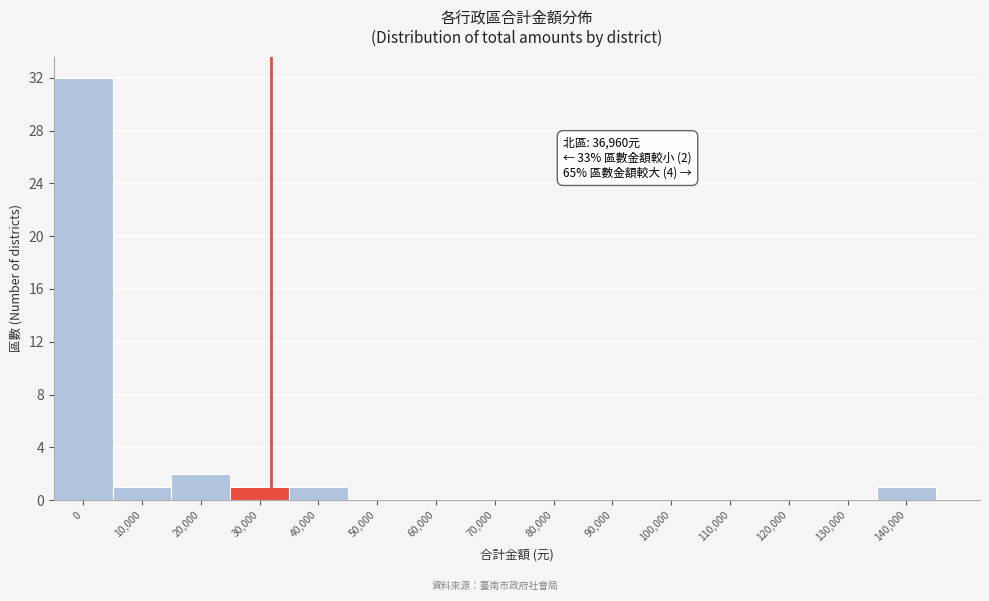

Reading right to left, transcribe all the data shown in this chart.

140,000=1	130,000=0	120,000=0	110,000=0	100,000=0	90,000=0	80,000=0	70,000=0	60,000=0	50,000=0	40,000=1	30,000=1	20,000=2	10,000=1	0=32